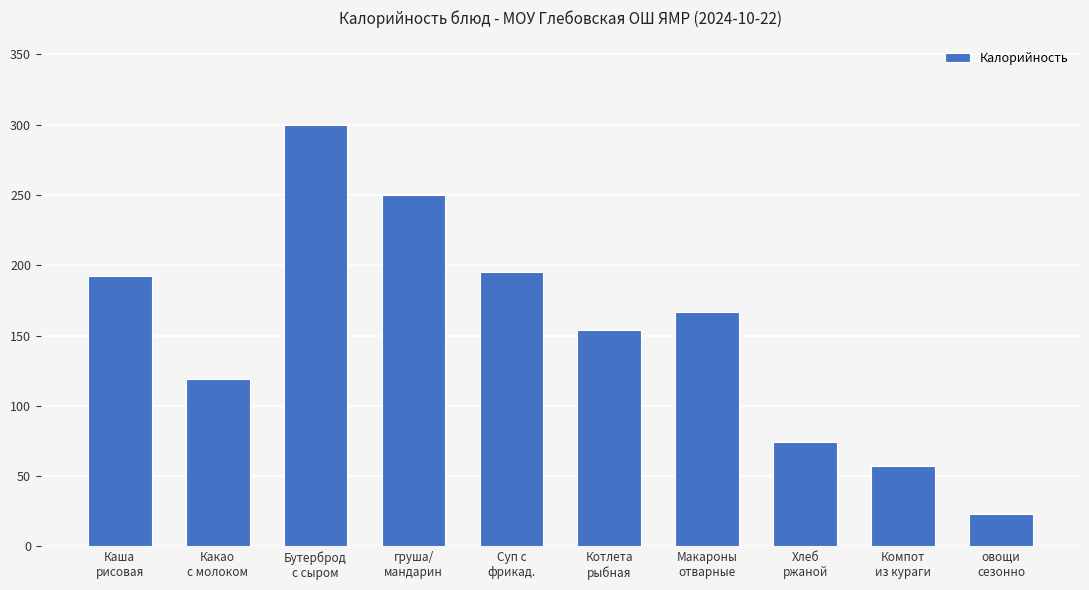

What is the difference between the maximum and minimum values?

277